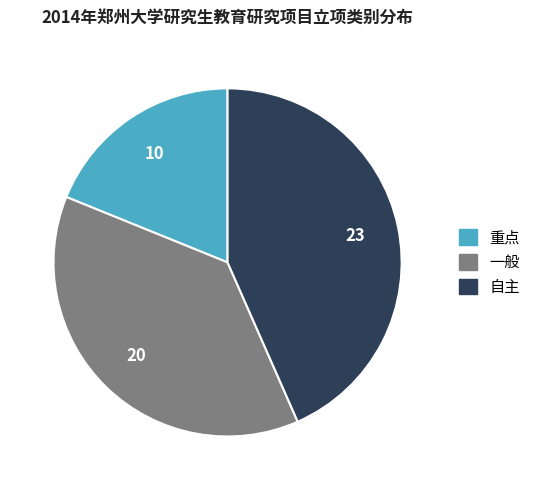

Rank the categories by value from lowest to highest.

重点, 一般, 自主